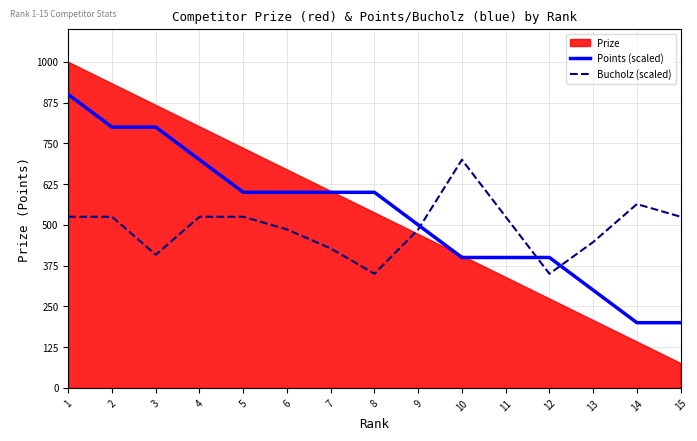

True or false: Bucholz (scaled) has more than 1 points higher than both neighbors.

True